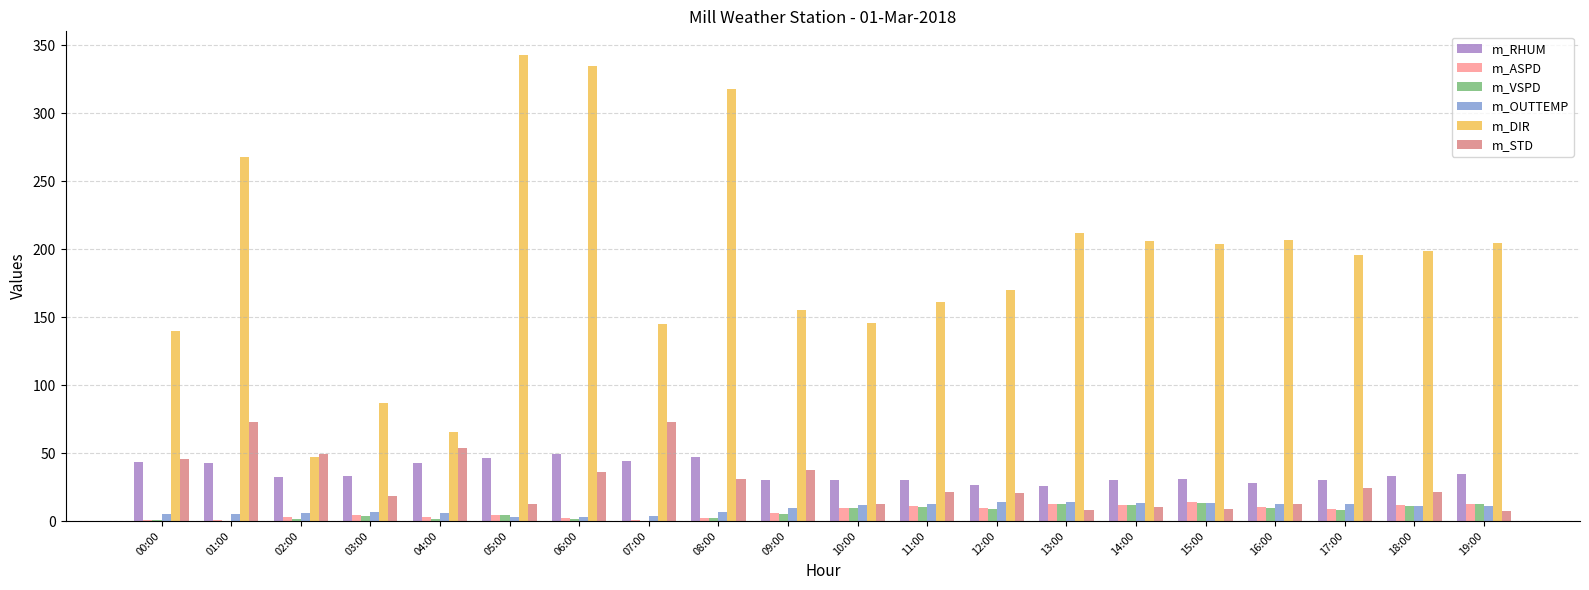

What is the difference between the m_VSPD values at 12:00 and 00:00?

8.1